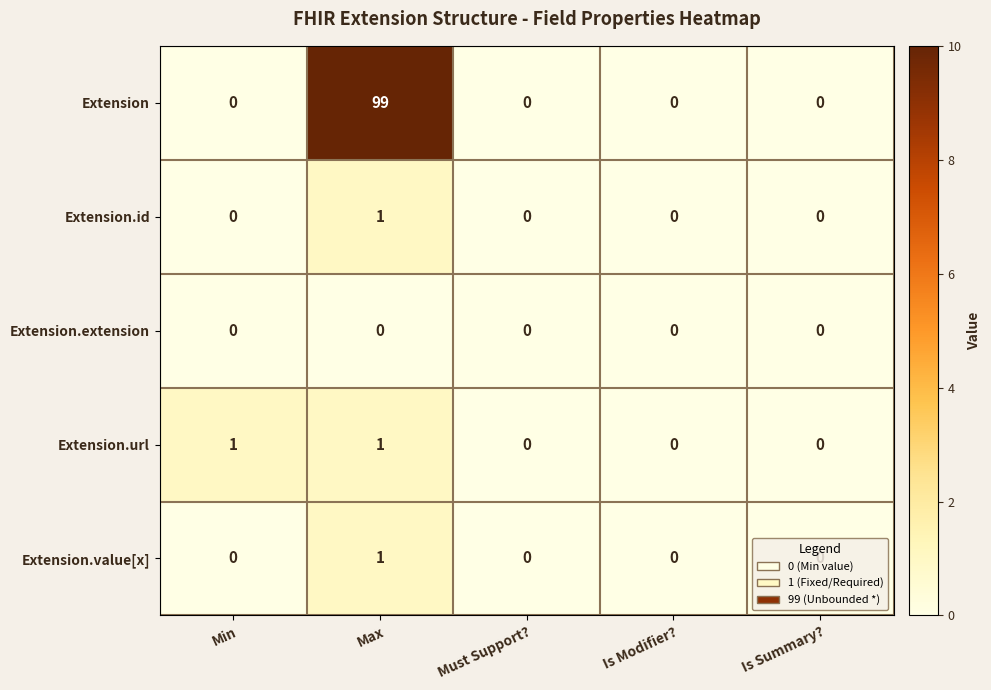

At which category is the sum across all series the highest?

Max